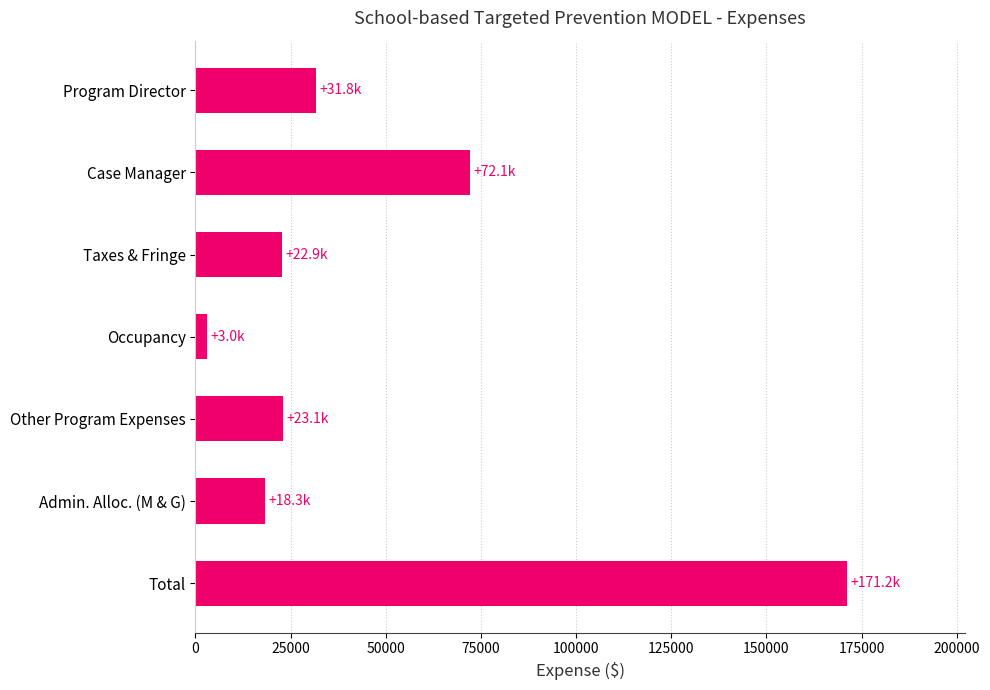

The chart shows a value of 94270.6 at Case Manager. True or false?

False